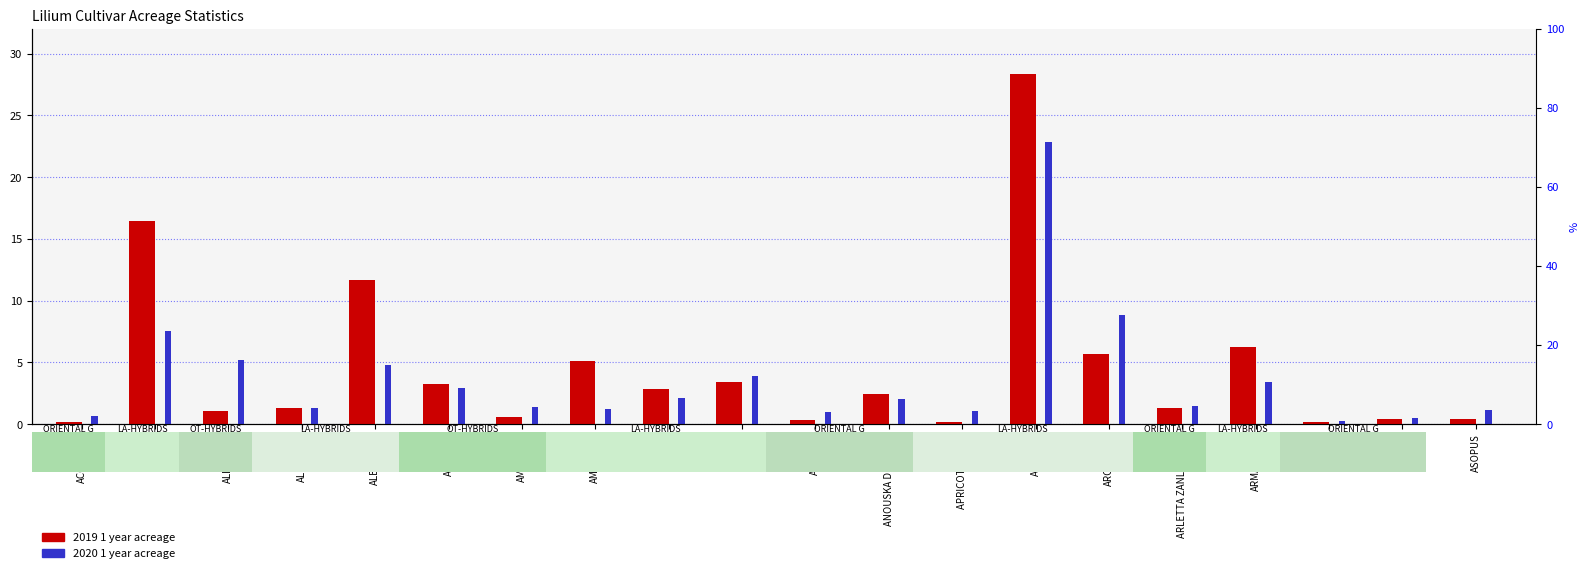

Reading left to right, extract all data points from this chart.

2019 1 year: 0.2	16.4	1.0	1.3	11.7	3.3	0.6	5.1	2.9	3.4	0.4	2.5	0.2	28.3	5.7	1.3	6.3	0.1	0.4	0.4
2020 1 year: 0.7	7.6	5.2	1.3	4.8	3.0	1.4	1.3	2.1	3.9	1.0	2.1	1.0	22.8	8.9	1.4	3.4	0.2	0.5	1.2